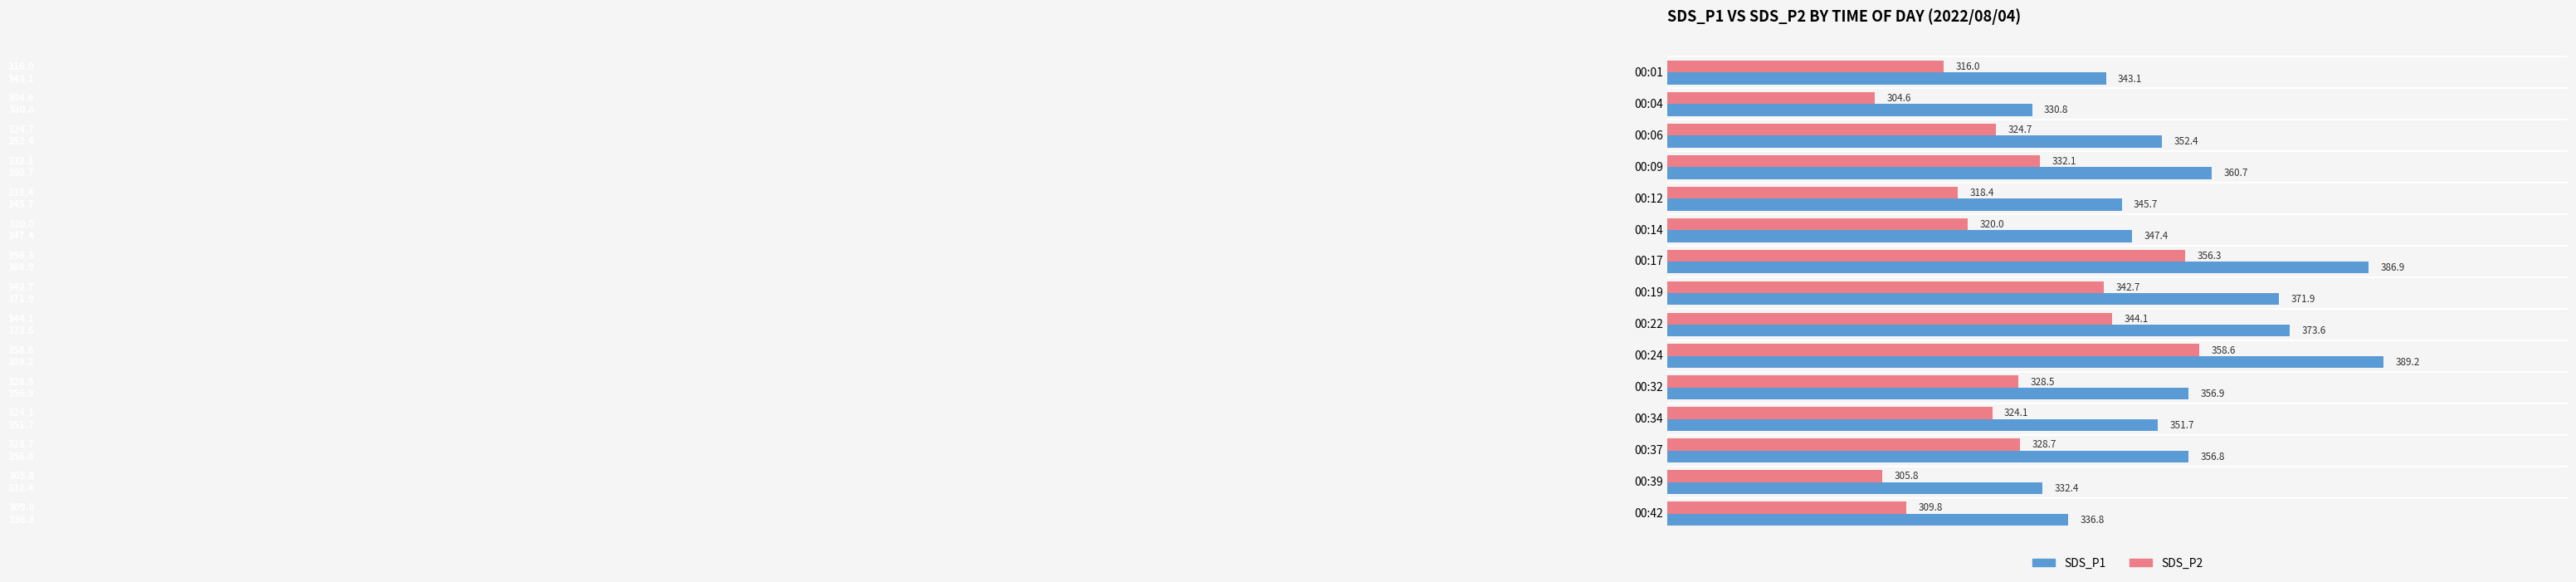

At 00:24, list the series in order from largest to smallest.

SDS_P1, SDS_P2